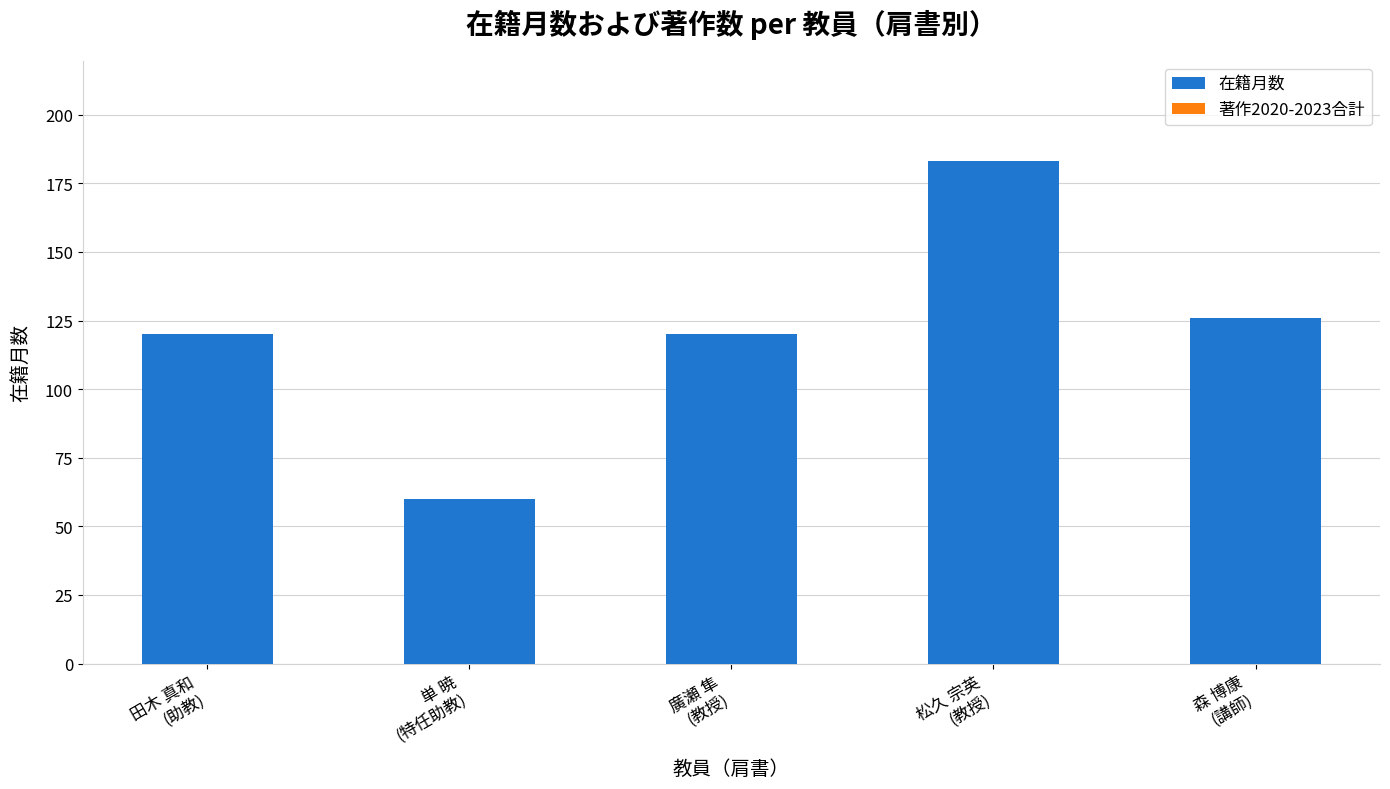

What is the greatest value displayed?

183